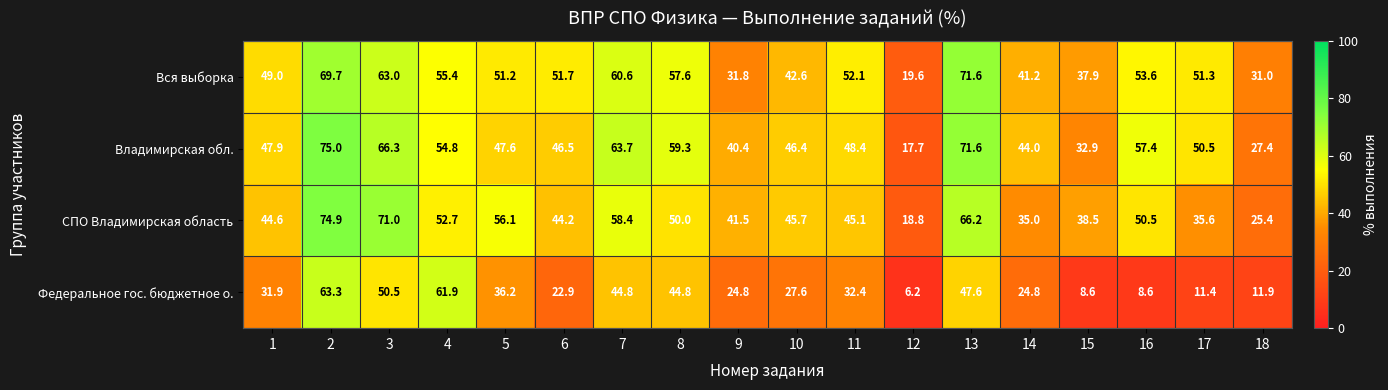

True or false: СПО Владимирская область has a value of 45.7 at 10.

True